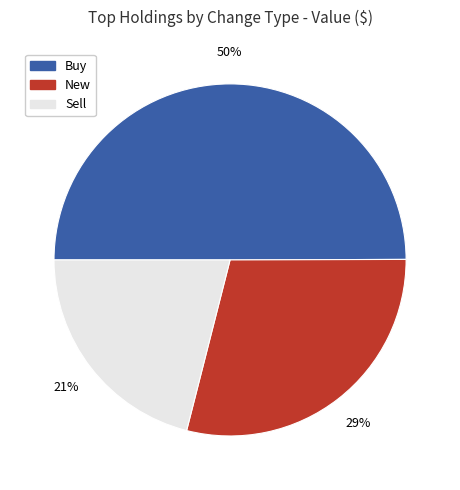

The Sell slice represents 21% of the pie. True or false?

True